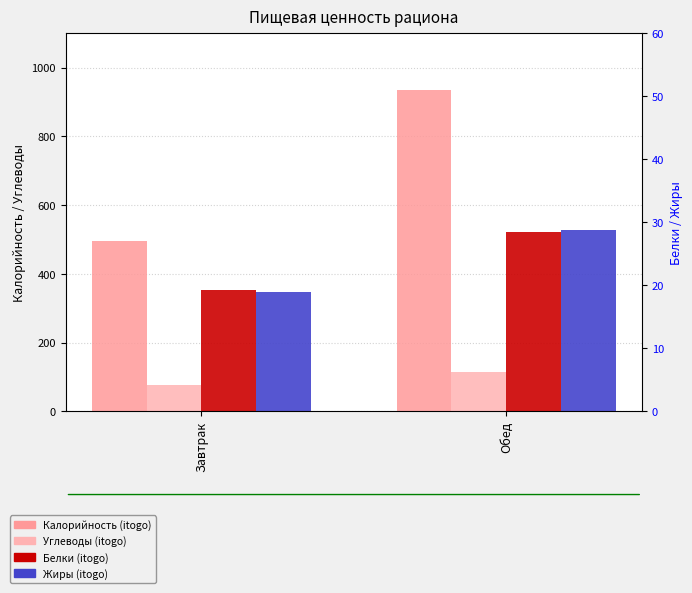

Between Завтрак and Обед, which series saw the biggest shift?

Калорийность